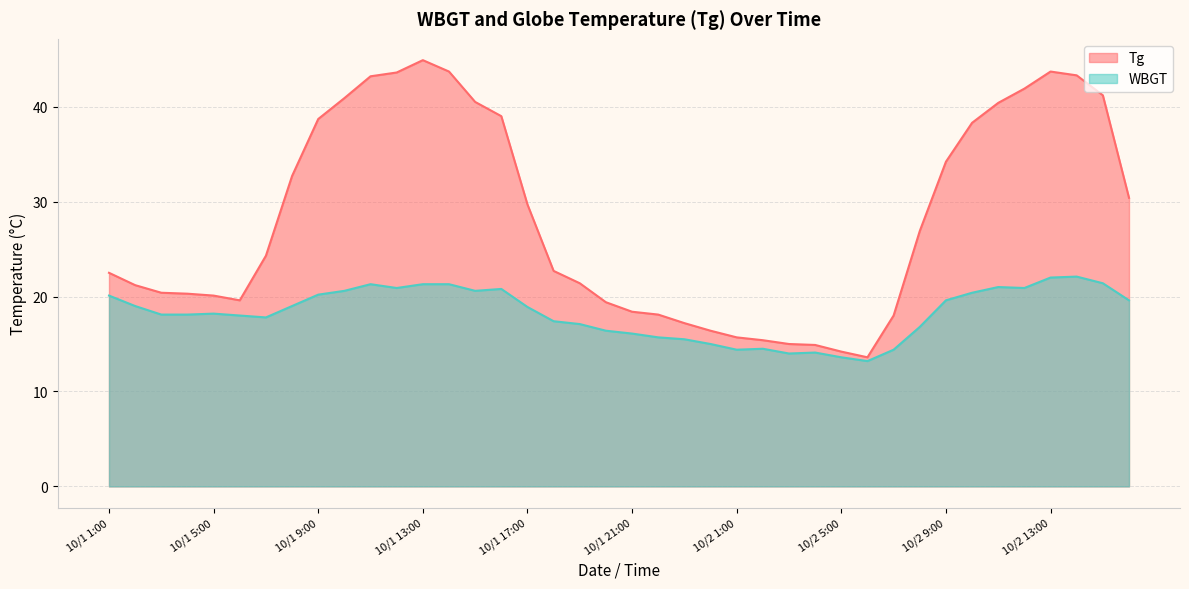

How many distinct data groups are displayed?

2